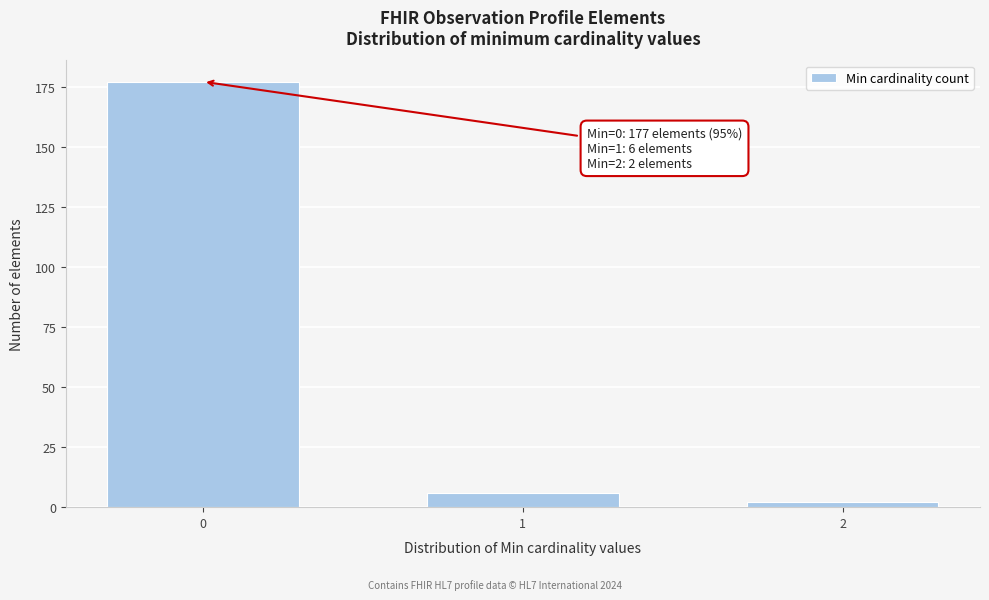

Reading left to right, what are all the values shown in this chart?

177	6	2